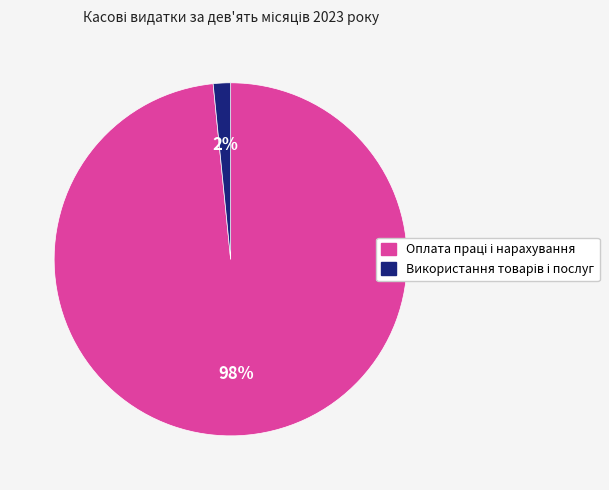

To the nearest percent, what is the average slice percentage?

50%